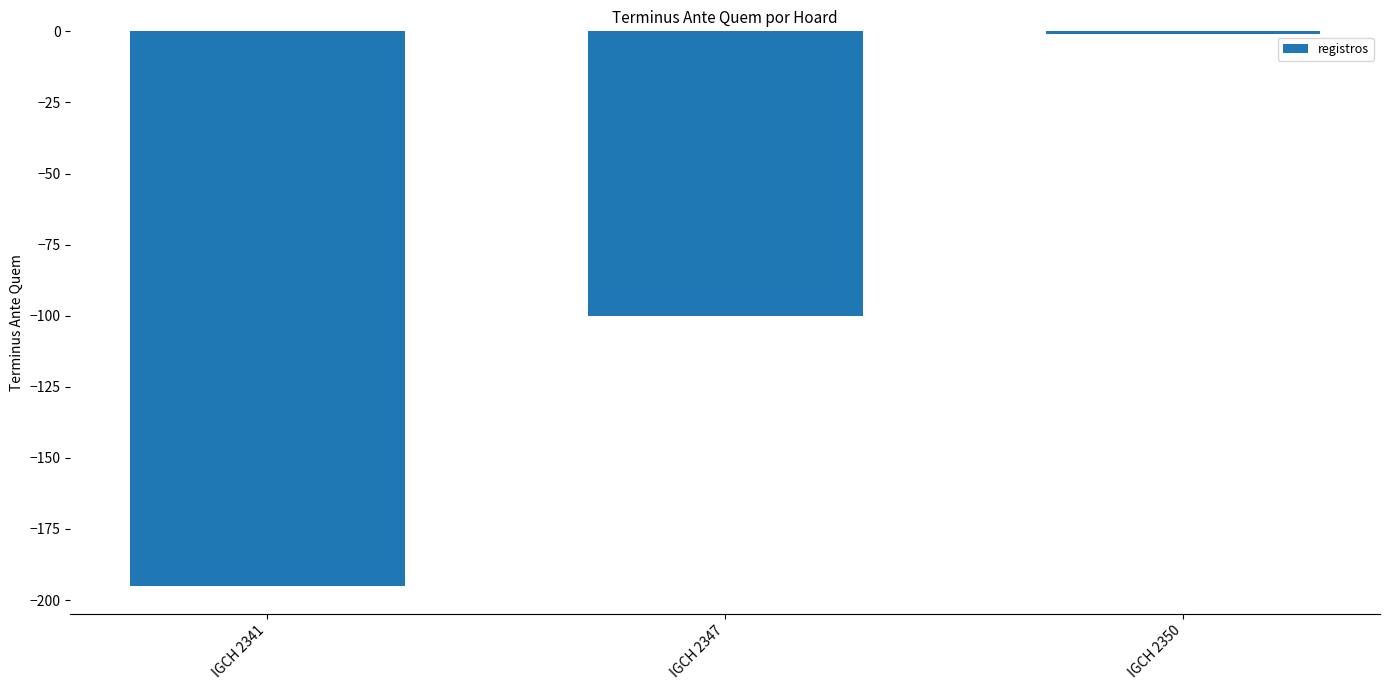

Which has a higher value, IGCH 2341 or IGCH 2350?

IGCH 2350